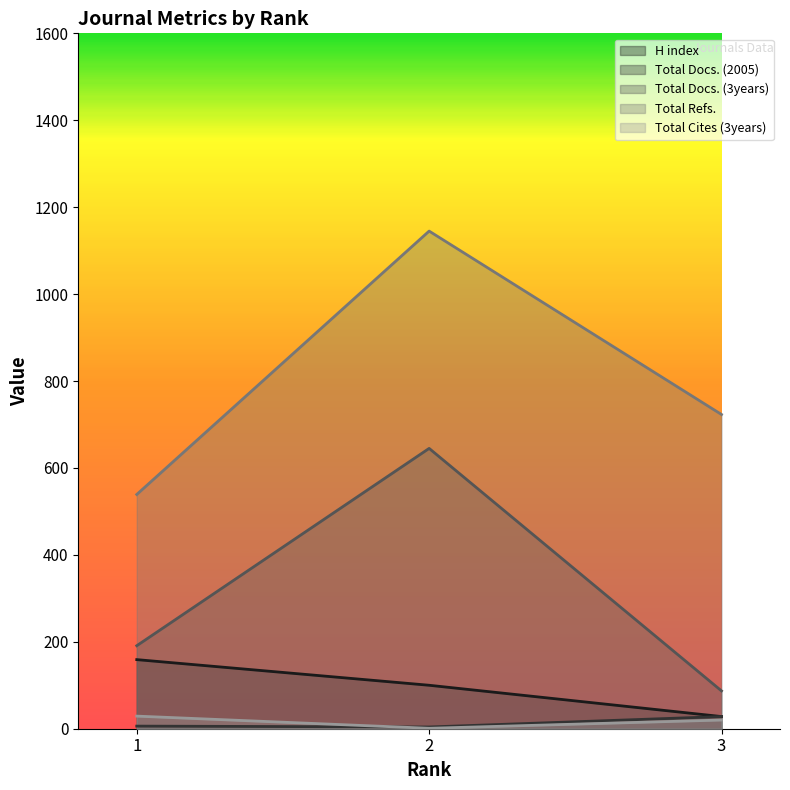

What is the maximum value shown in the chart?

1145